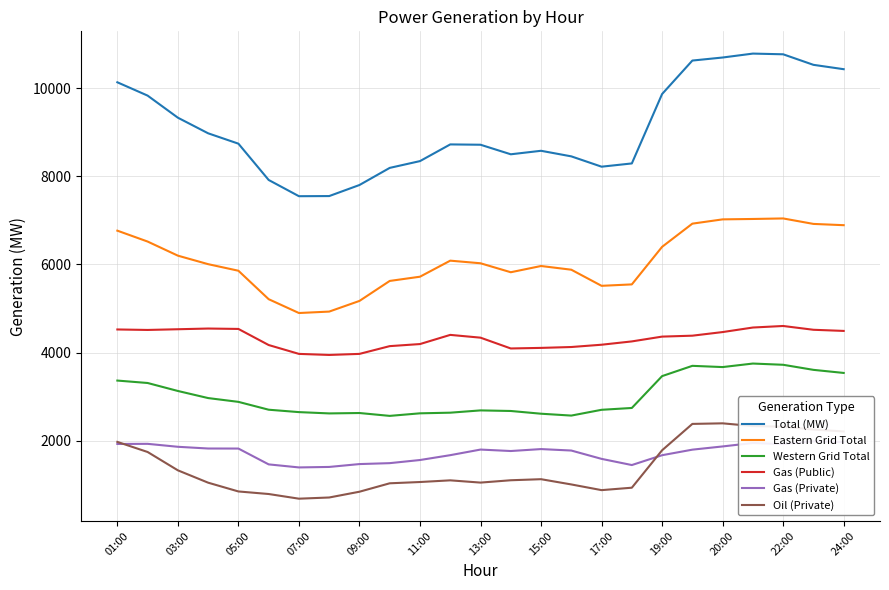

At which category is the sum across all series the highest?

21